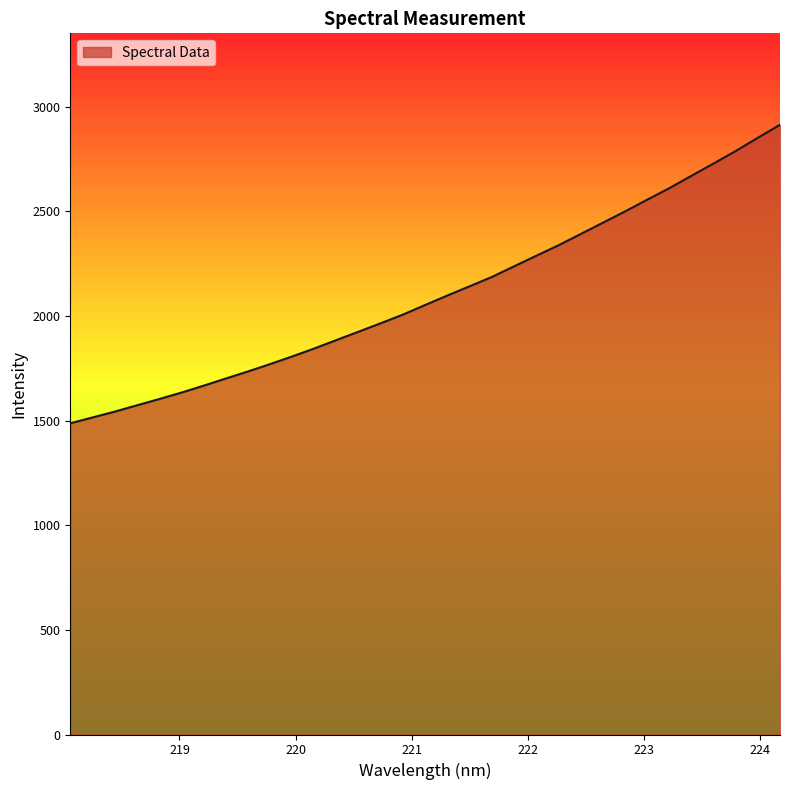

What is the minimum value shown in the chart?

1487.4